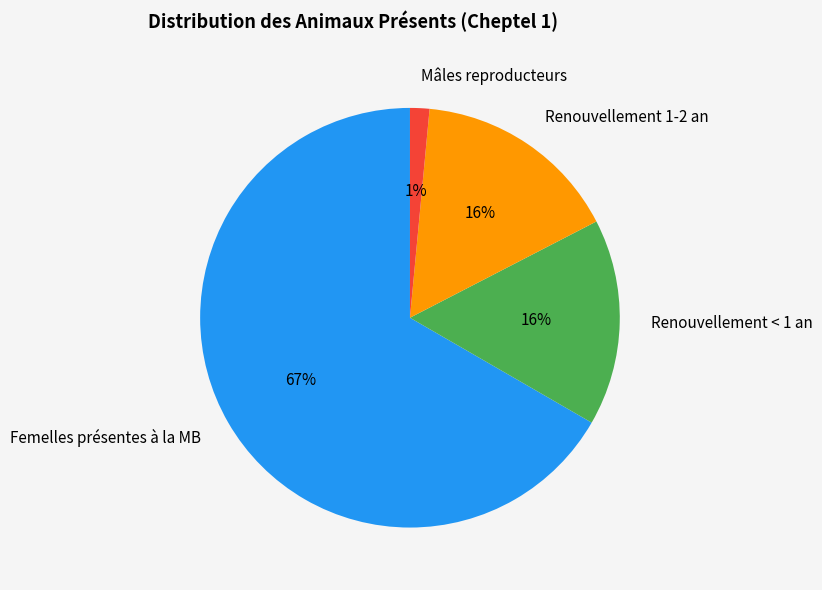

How many slices are in this pie chart?

4